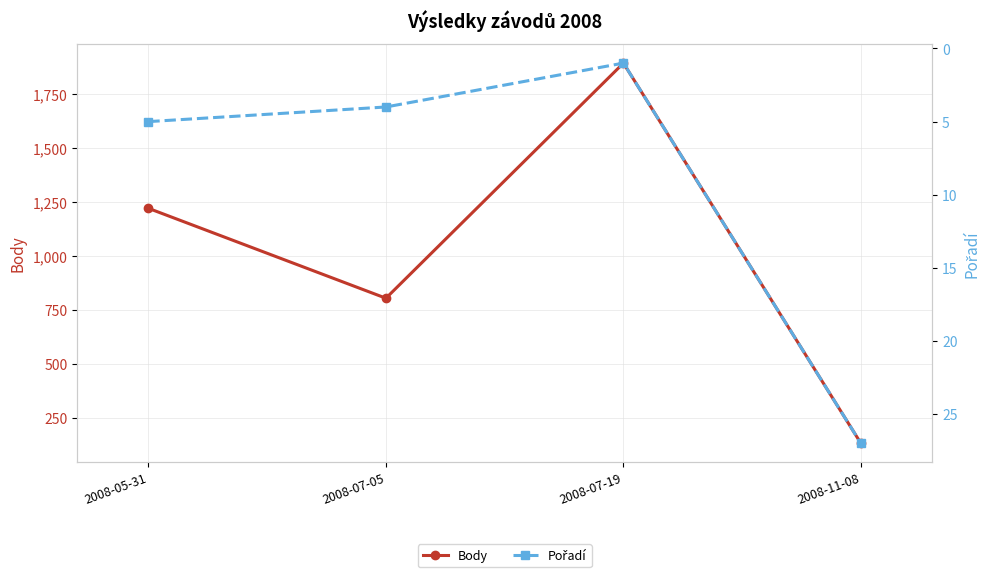

What are all the series names shown in the legend?

Body, Pořadí